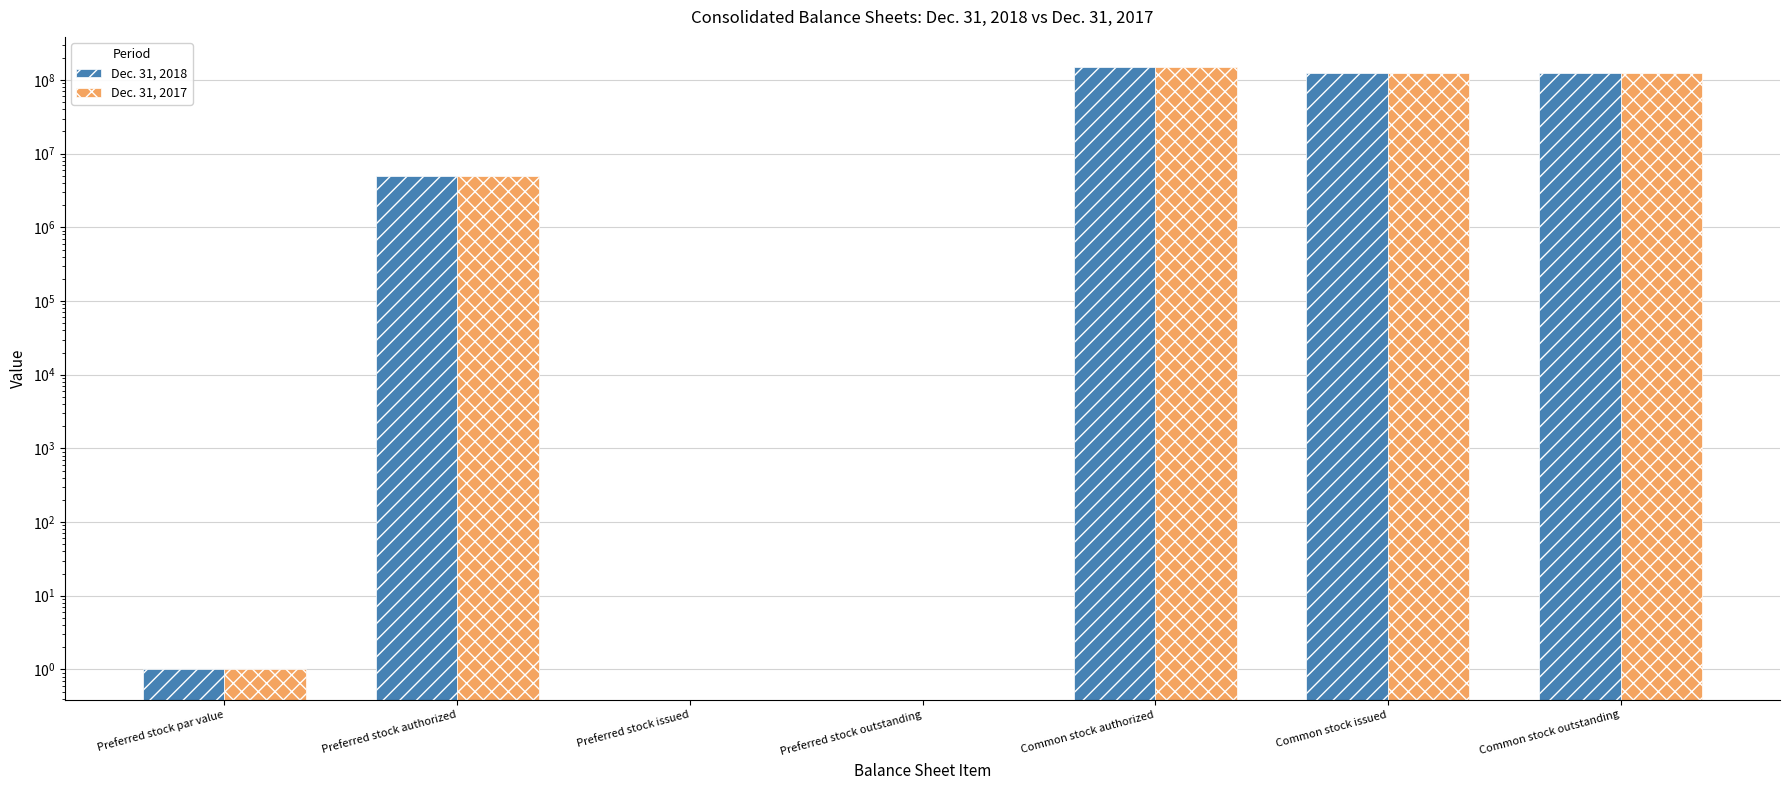

What is the maximum value for Dec. 31, 2018?

150000000